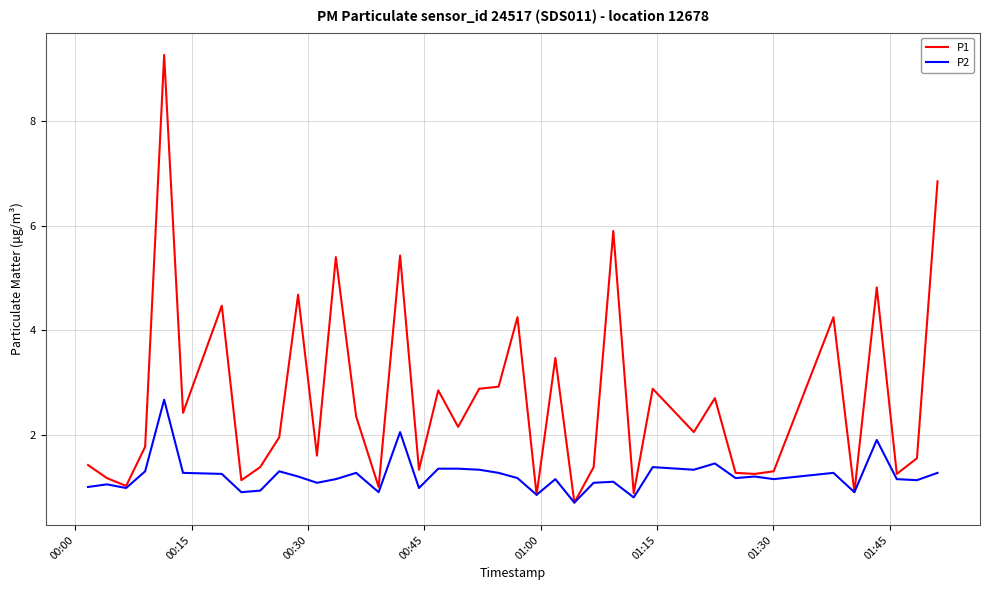

Which series has the largest range (max minus min)?

P1